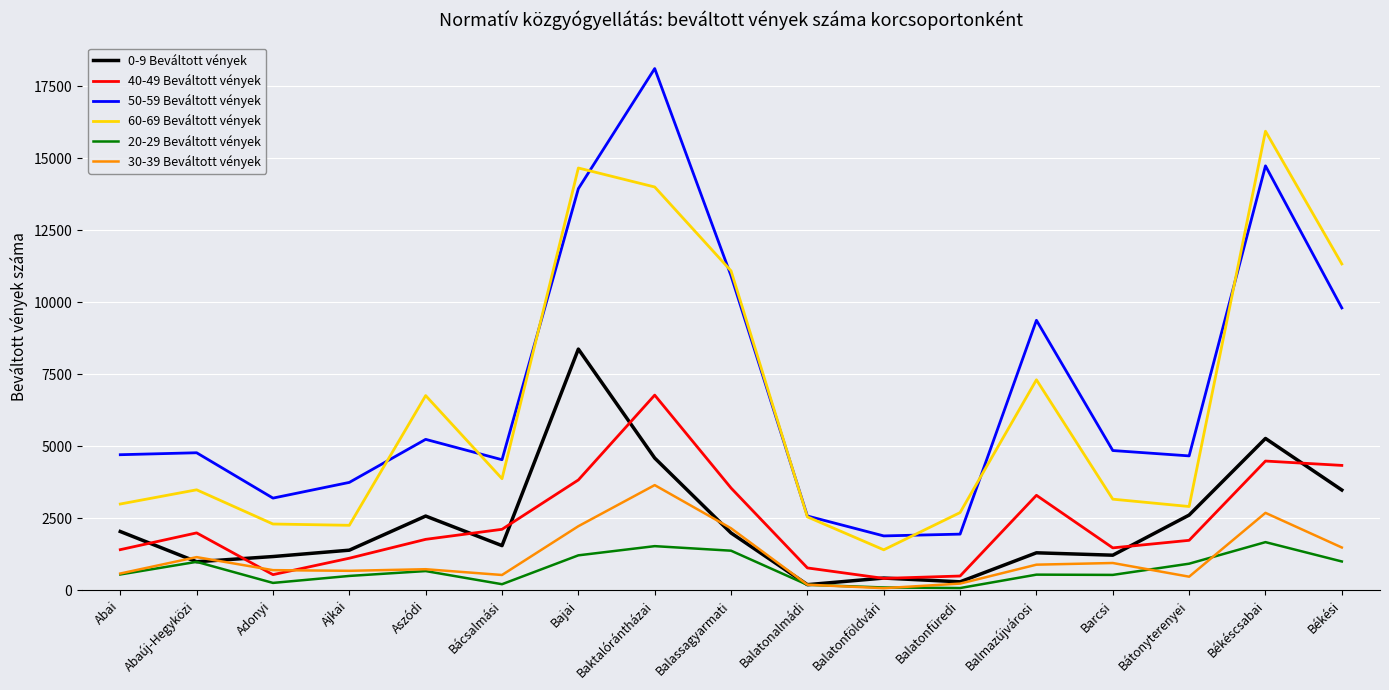

At Ajkai, list the series in order from largest to smallest.

50-59 Beváltott vények, 60-69 Beváltott vények, 0-9 Beváltott vények, 40-49 Beváltott vények, 30-39 Beváltott vények, 20-29 Beváltott vények